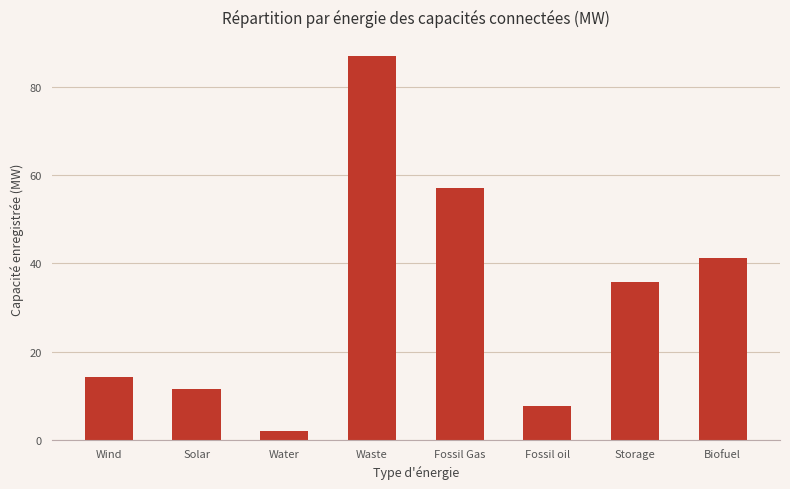

What is the change in value from Solar to Biofuel?

+29.8